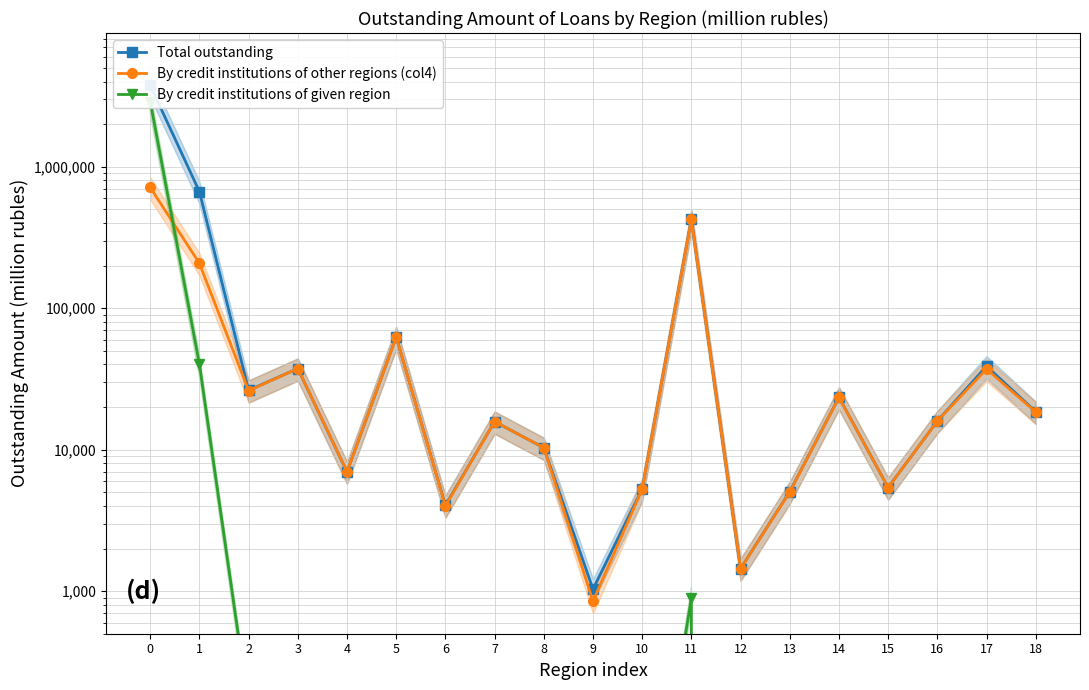

Between 3 and 2, which is larger?

3